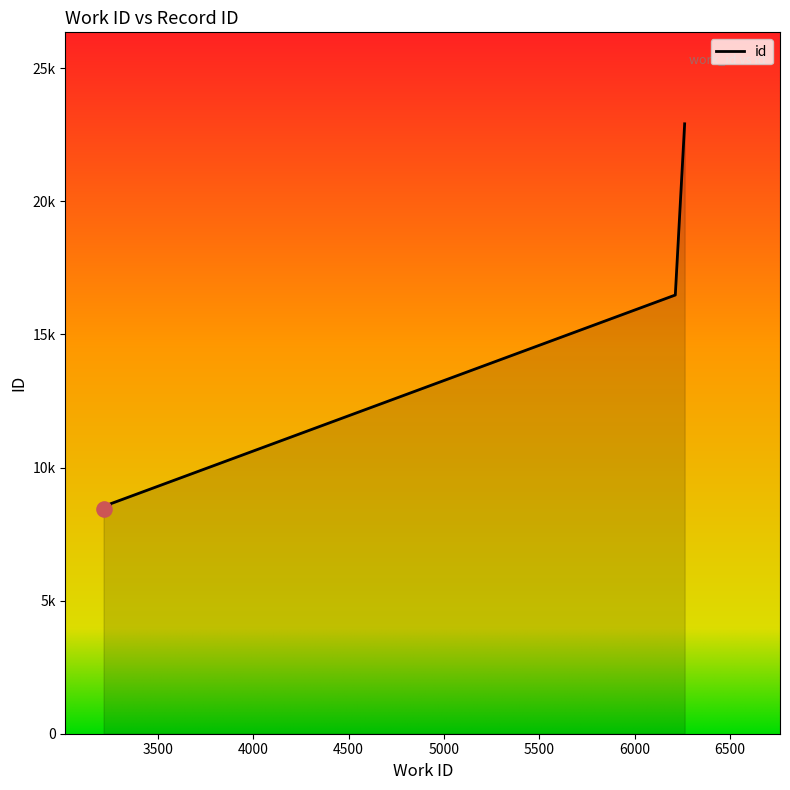

What is the change in value from 3231 to 3250?

+151